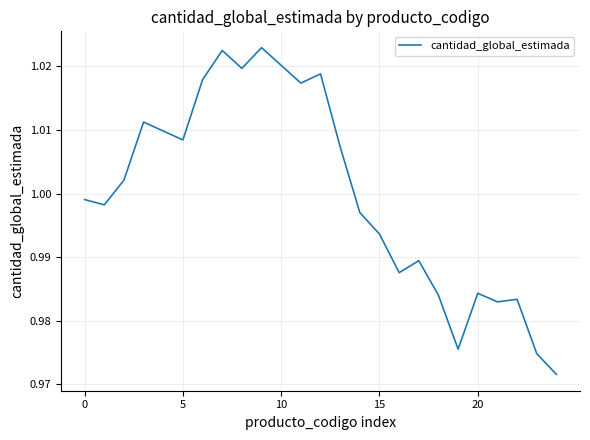

What is the average value?

1.0